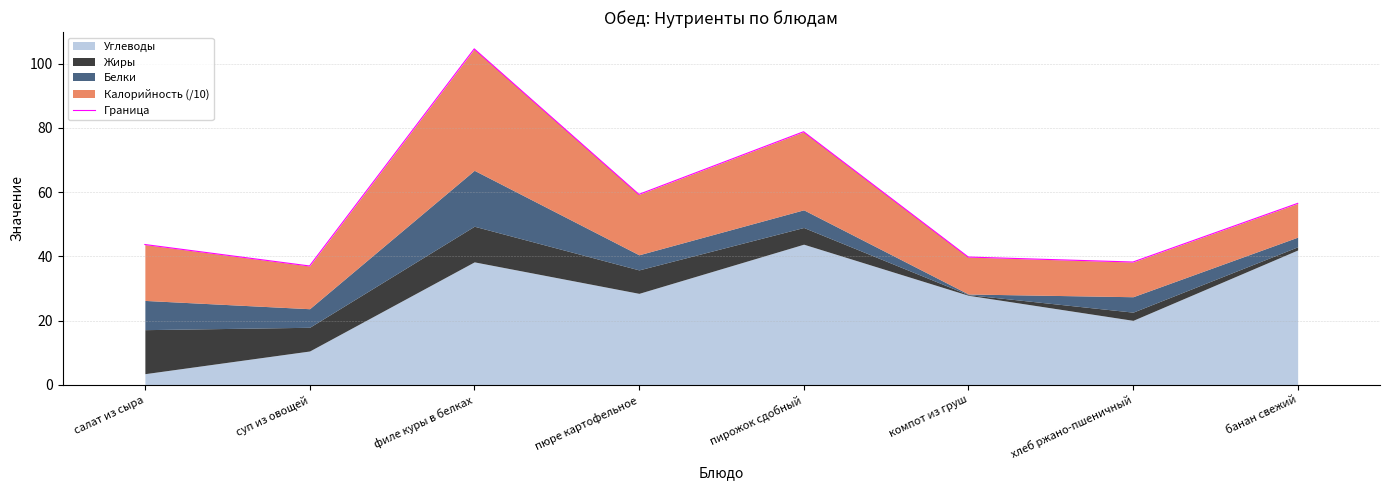

Rank the categories by value from lowest to highest.

суп из овощей, хлеб ржано-пшеничный, компот из груш, салат из сыра, банан свежий, пюре картофельное, пирожок сдобный, филе куры в белках